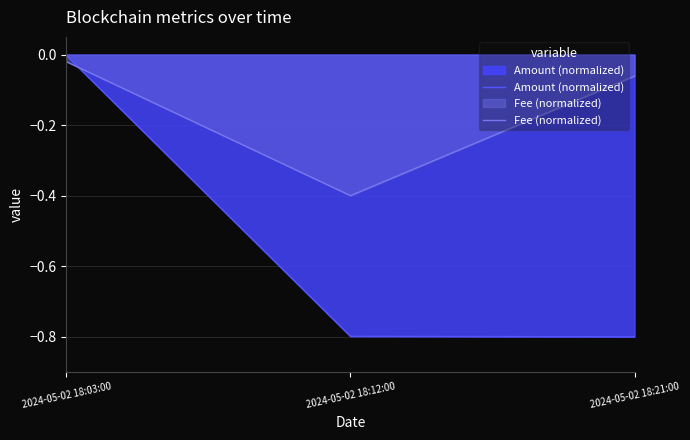

What is the label of the 2nd point from the left?

2024-05-02 18:12:00